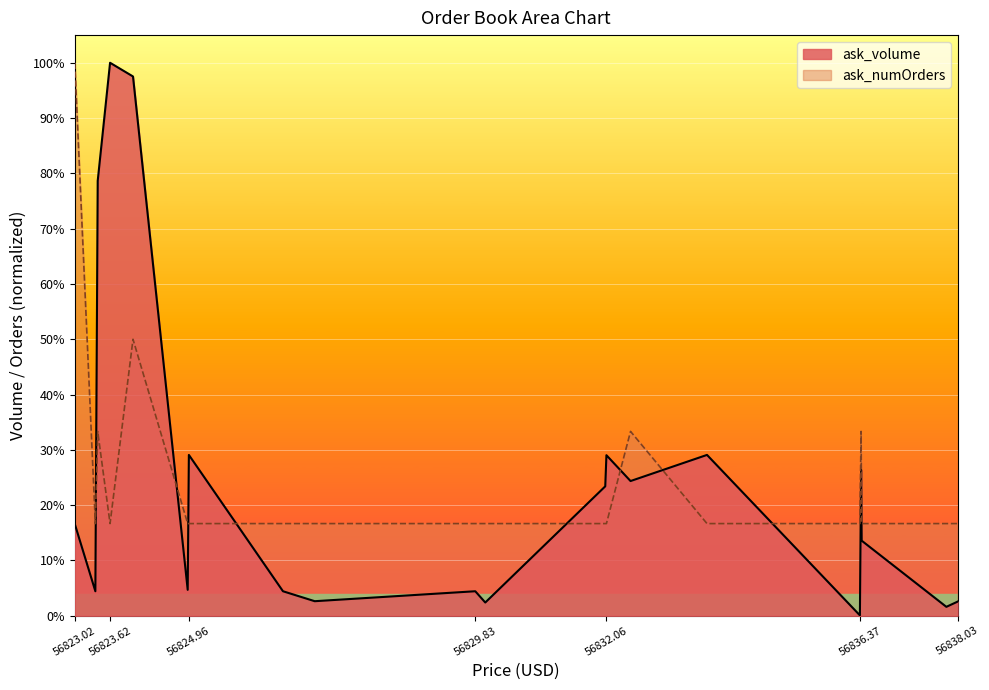

What is the difference between the maximum and minimum values in the ask_volume series?

1.0